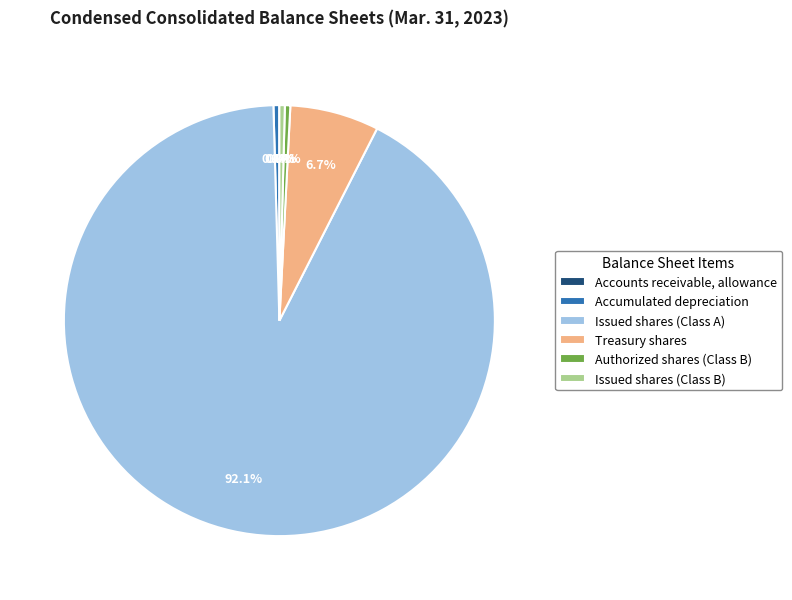

Which slice represents more than half of the pie?

Issued shares (Class A)